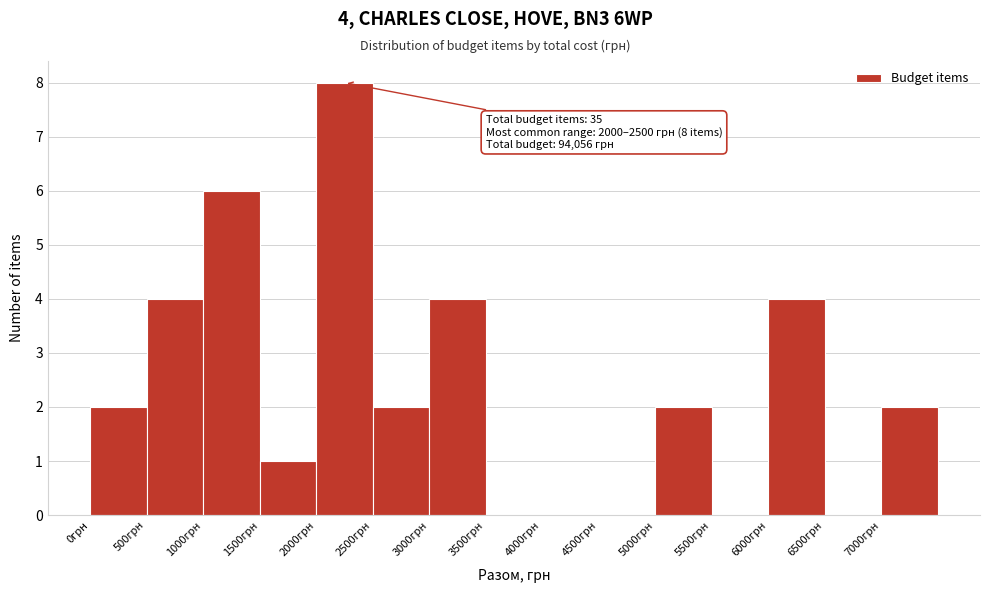

Which range on the x-axis has the tallest bar?

2000 to 2500